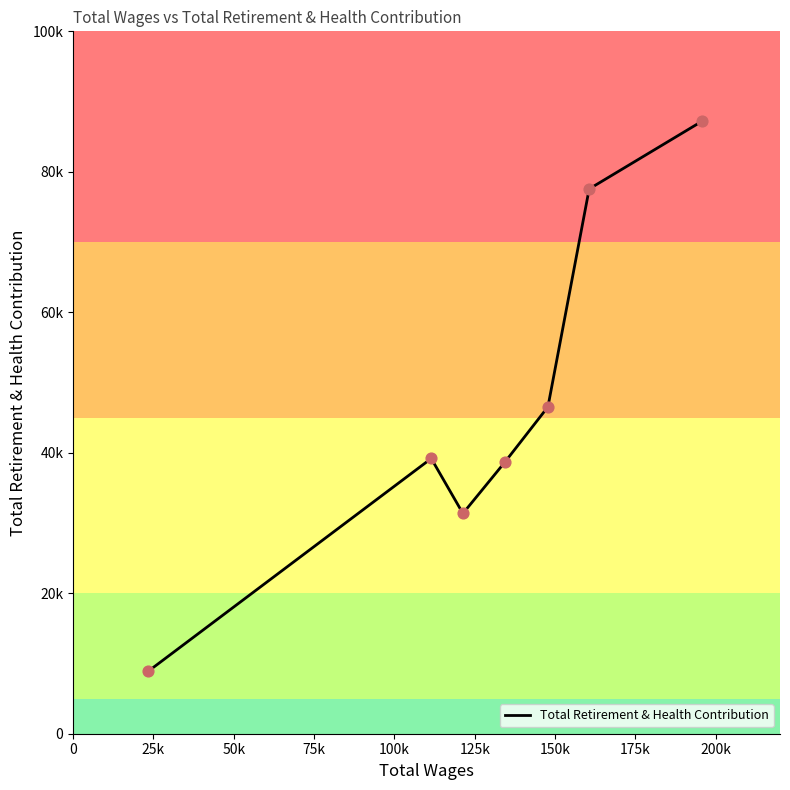

Is this an area chart (filled region under the line)?

No